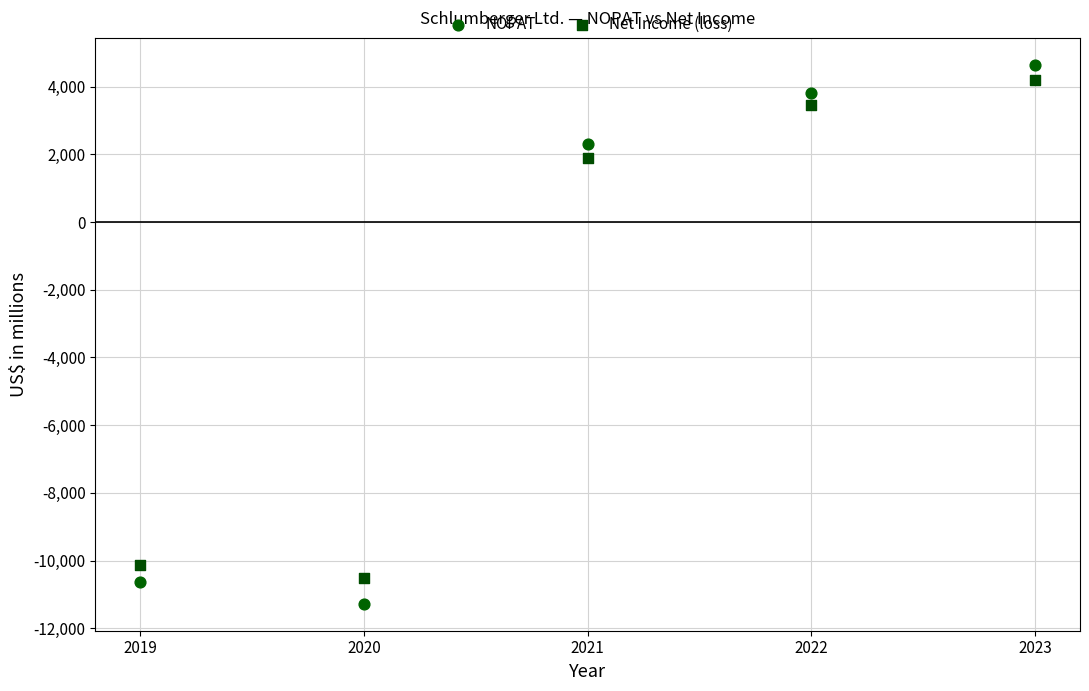

Which series has the widest spread of Y values?

NOPAT